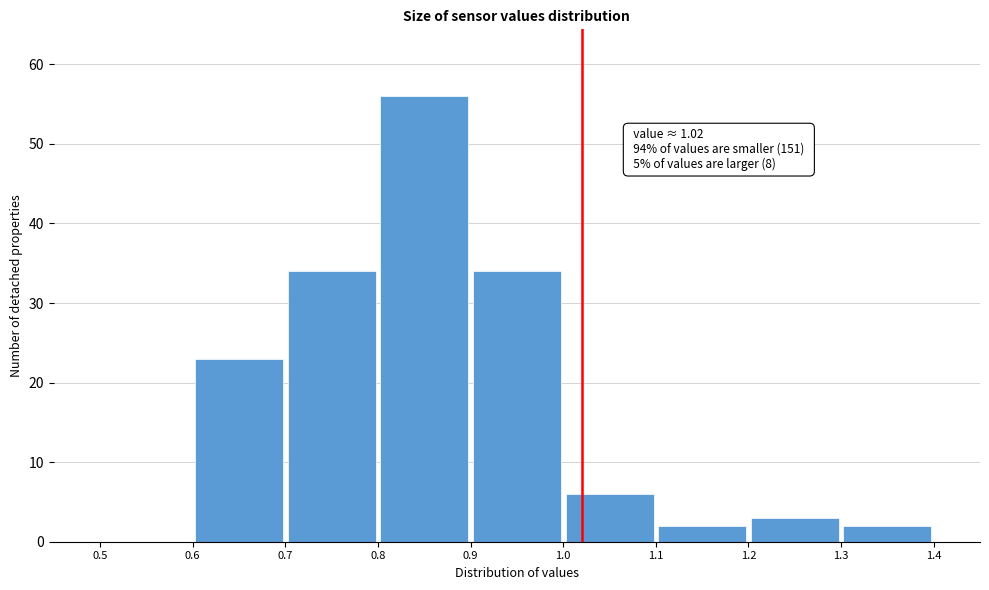

Which range on the x-axis has the tallest bar?

0.8 to 0.9